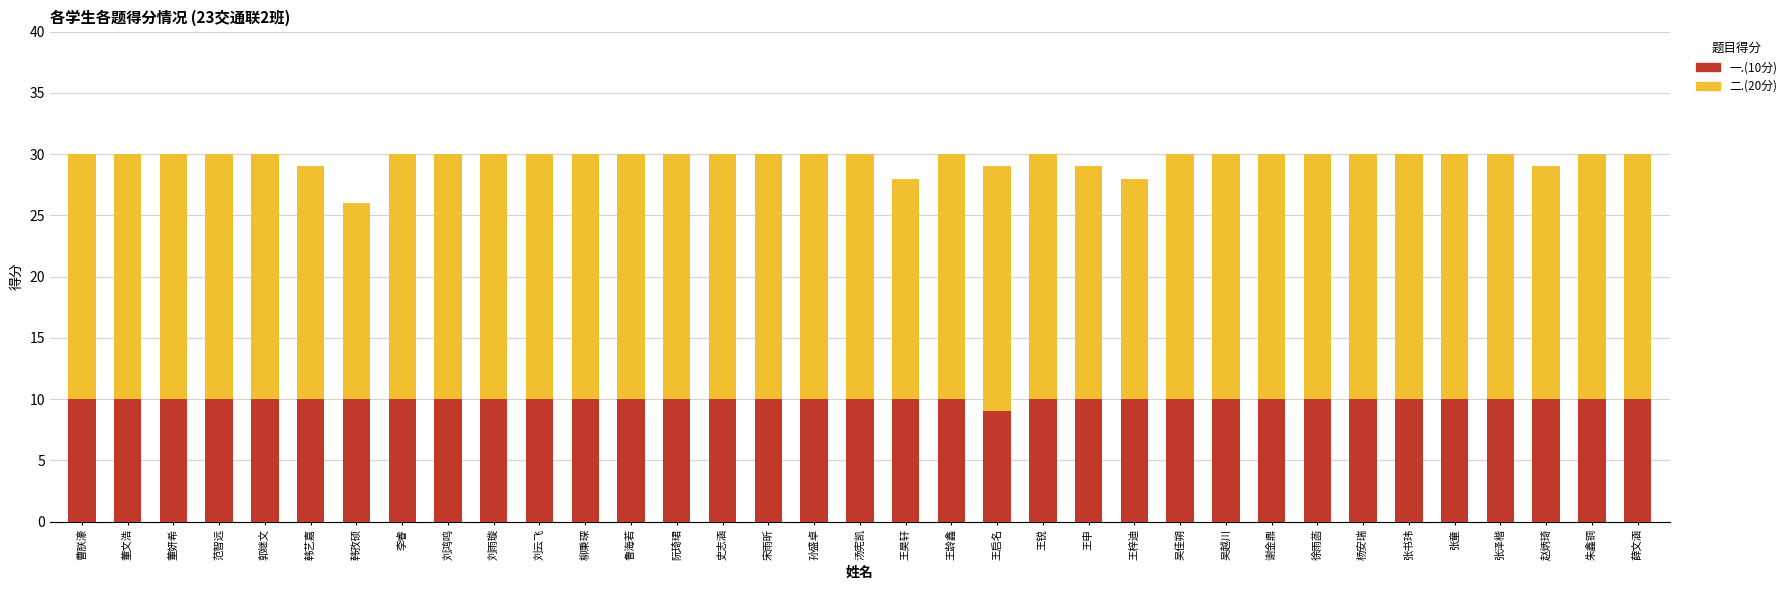

Which category has the lowest value in the 一.(10分) series?

王启名